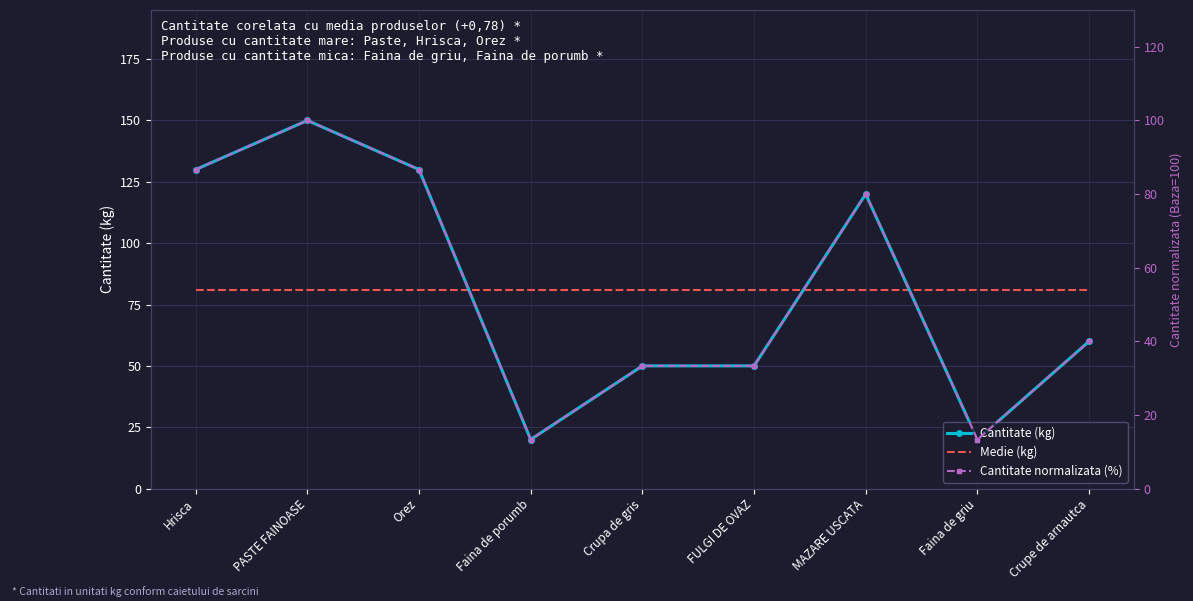

Reading right to left, what are all the values shown in this chart?

Cantitate (kg): Crupe de arnautca=60.0	Faina de griu=20.0	MAZARE USCATA=120.0	FULGI DE OVAZ=50.0	Crupa de gris=50.0	Faina de porumb=20.0	Orez=130.0	PASTE FAINOASE=150.0	Hrisca=130.0
Medie (kg): Crupe de arnautca=81.1	Faina de griu=81.1	MAZARE USCATA=81.1	FULGI DE OVAZ=81.1	Crupa de gris=81.1	Faina de porumb=81.1	Orez=81.1	PASTE FAINOASE=81.1	Hrisca=81.1
Cantitate normalizata (%): Crupe de arnautca=40.0	Faina de griu=13.3	MAZARE USCATA=80.0	FULGI DE OVAZ=33.3	Crupa de gris=33.3	Faina de porumb=13.3	Orez=86.7	PASTE FAINOASE=100.0	Hrisca=86.7